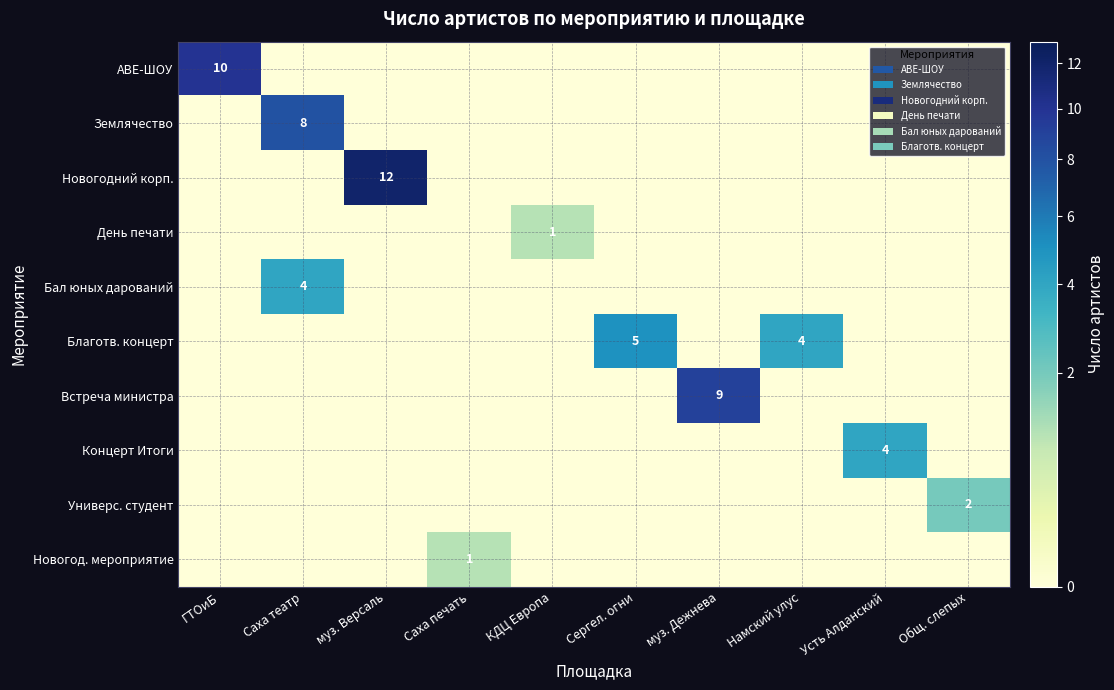

The Новогодний корп. series shows 17 at муз. Версаль. True or false?

False